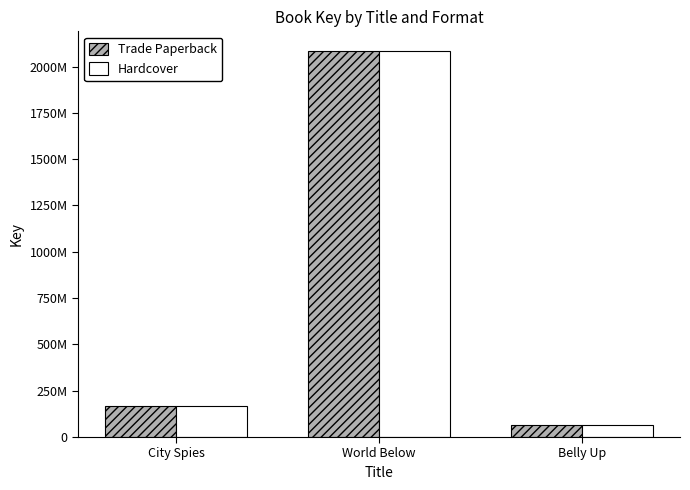

At which label does Trade Paperback reach its peak?

World Below